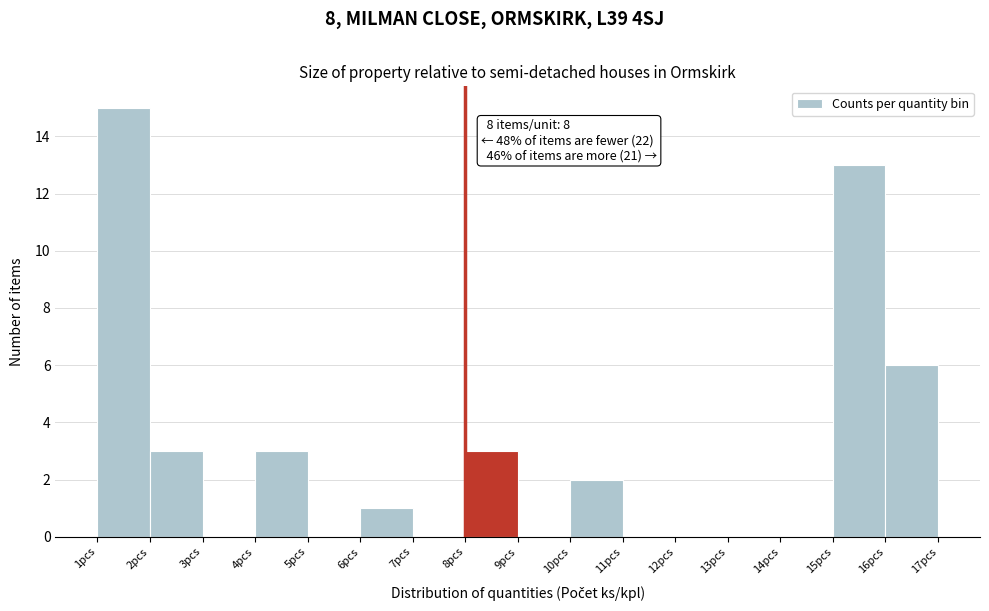

Over which range of the x-axis is the bar tallest?

1 to 2